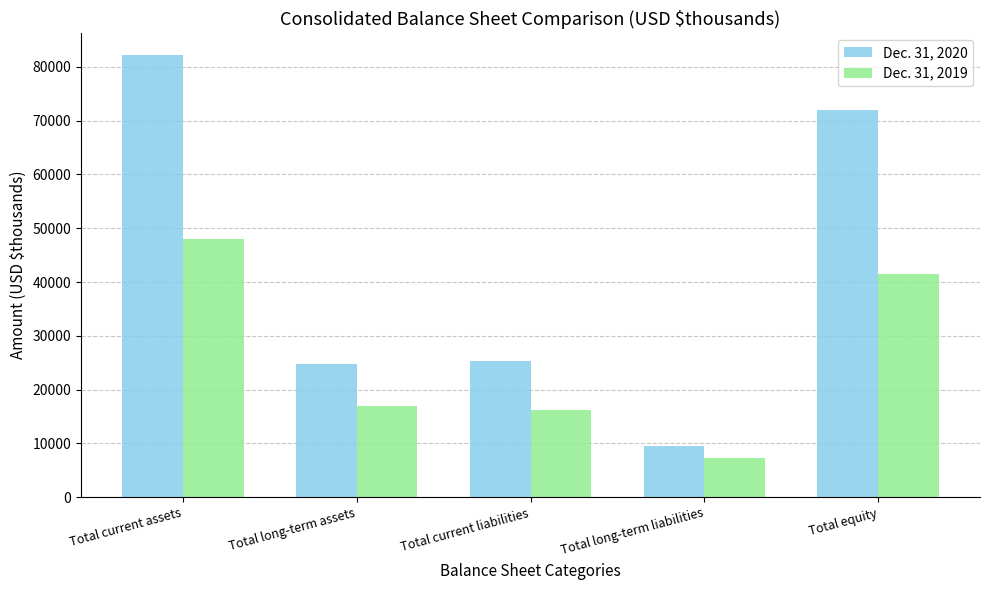

What is the sum of the Dec. 31, 2020 values at Total long-term assets and Total current liabilities?

50131